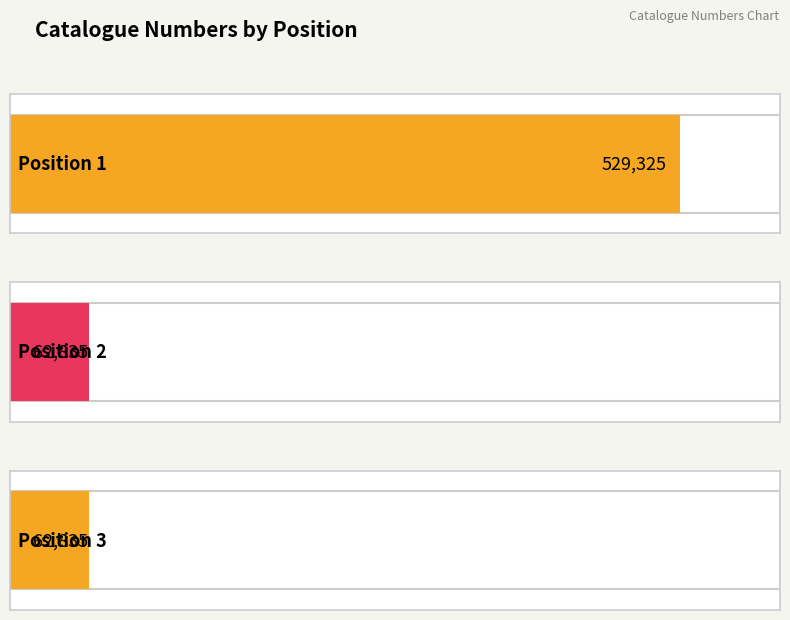

The chart shows a value of 25807 at 3. True or false?

False